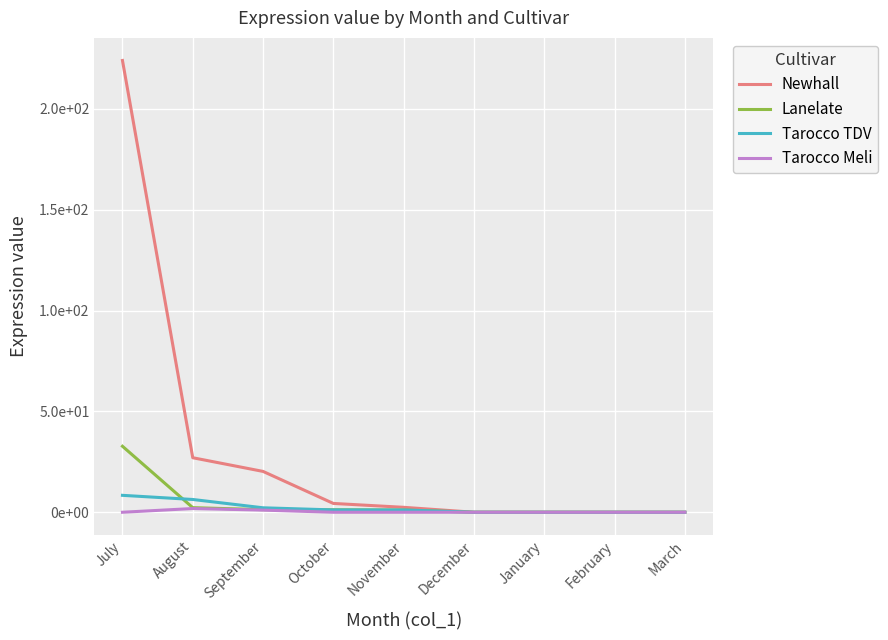

True or false: Tarocco Meli and Tarocco TDV cross at least once.

False